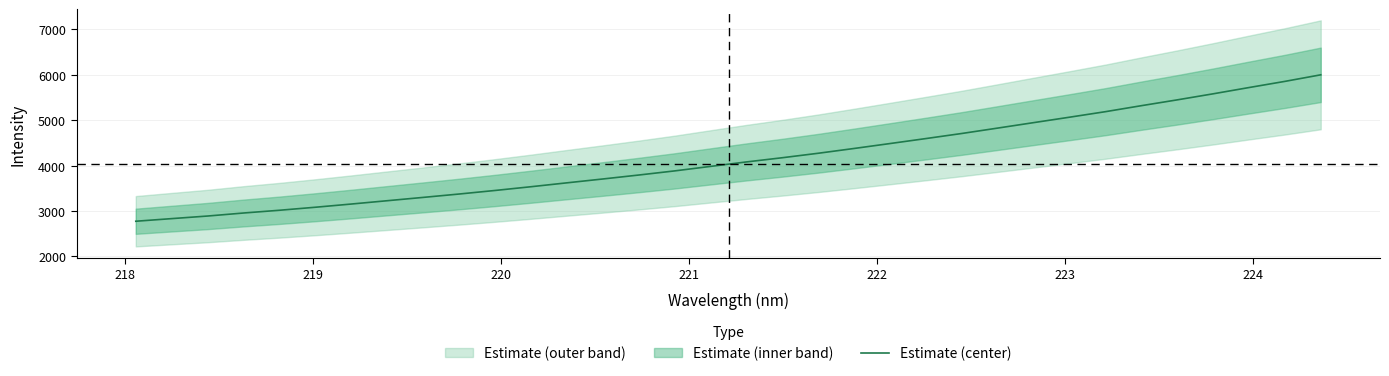

Reading right to left, transcribe all the data shown in this chart.

6000.5	5855.8	5720.2	5582.1	5448.8	5320.7	5188.8	5067.0	4947.5	4827.4	4708.5	4596.6	4486.7	4378.2	4272.6	4174.1	4081.4	3983.0	3883.7	3792.7	3705.6	3620.6	3534.8	3452.4	3374.1	3299.7	3226.6	3153.4	3082.7	3016.1	2955.6	2888.9	2831.8	2773.8